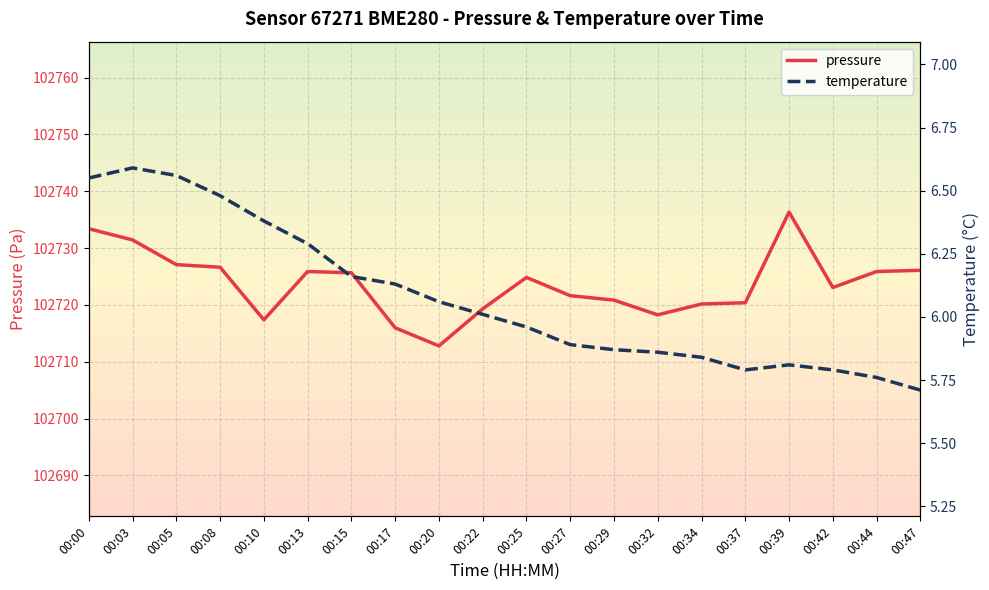

True or false: pressure and temperature cross at least once.

False